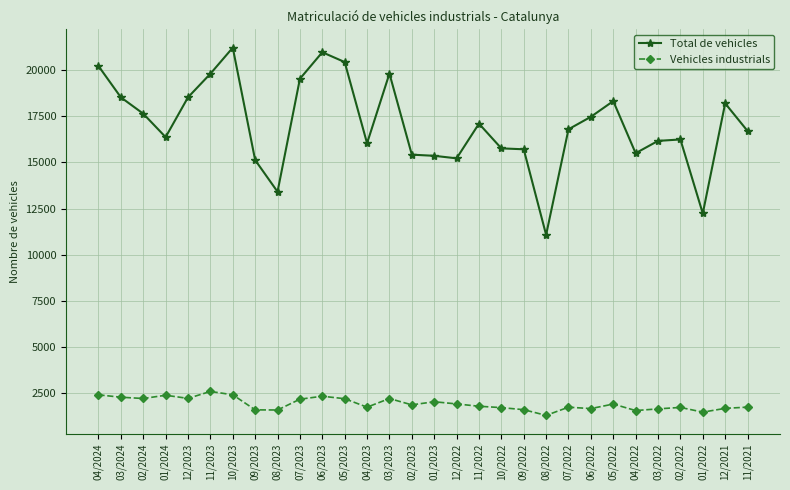

Rank the series by their average value, from highest to lowest.

Total de vehicles, Vehicles industrials